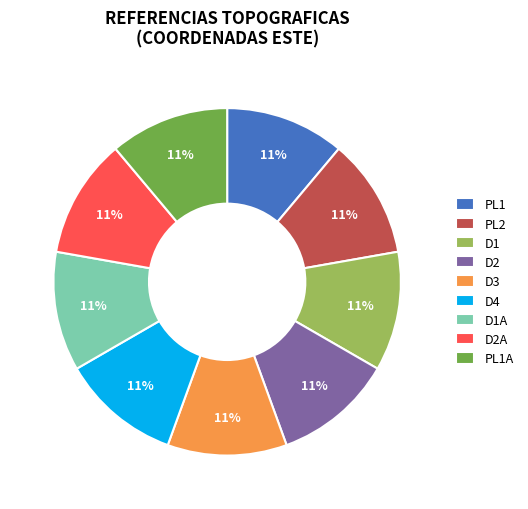

Approximately how many times larger is the value at PL1A compared to D2A?

1.0